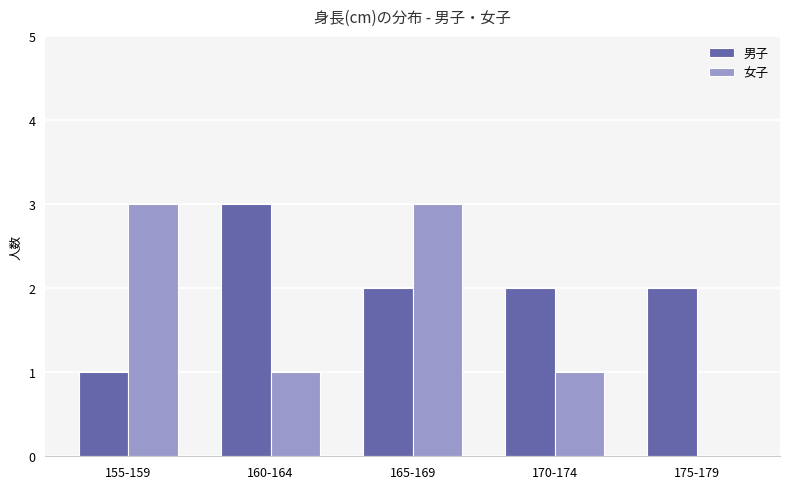

Reading left to right, extract all data points from this chart.

男子: 1	3	2	2	2
女子: 3	1	3	1	0